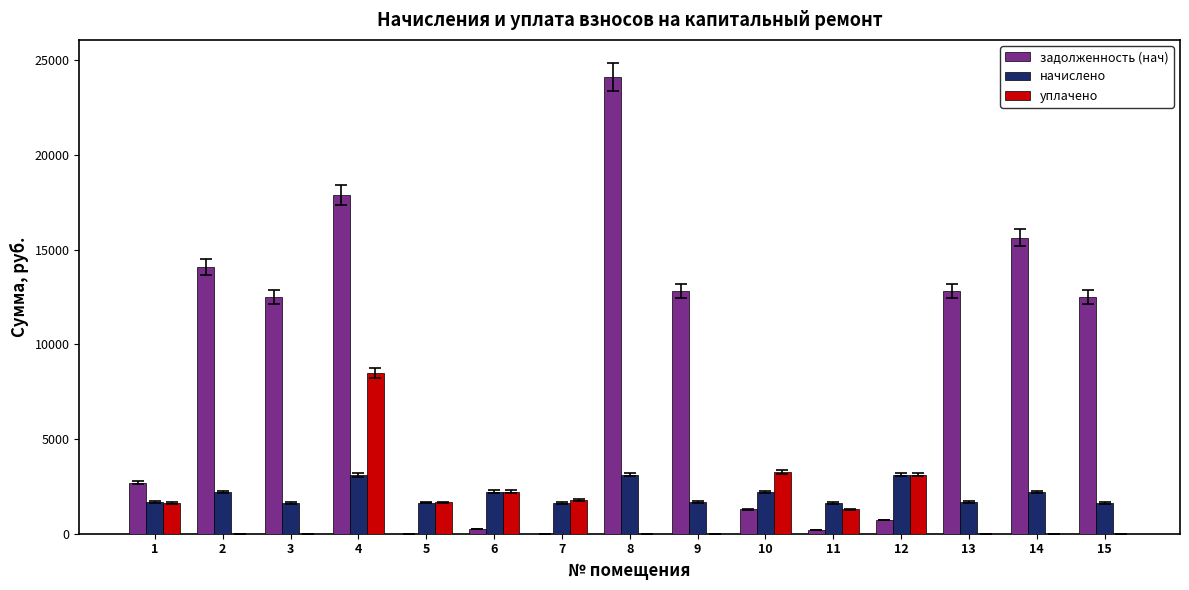

Count the number of categories in the chart.

15